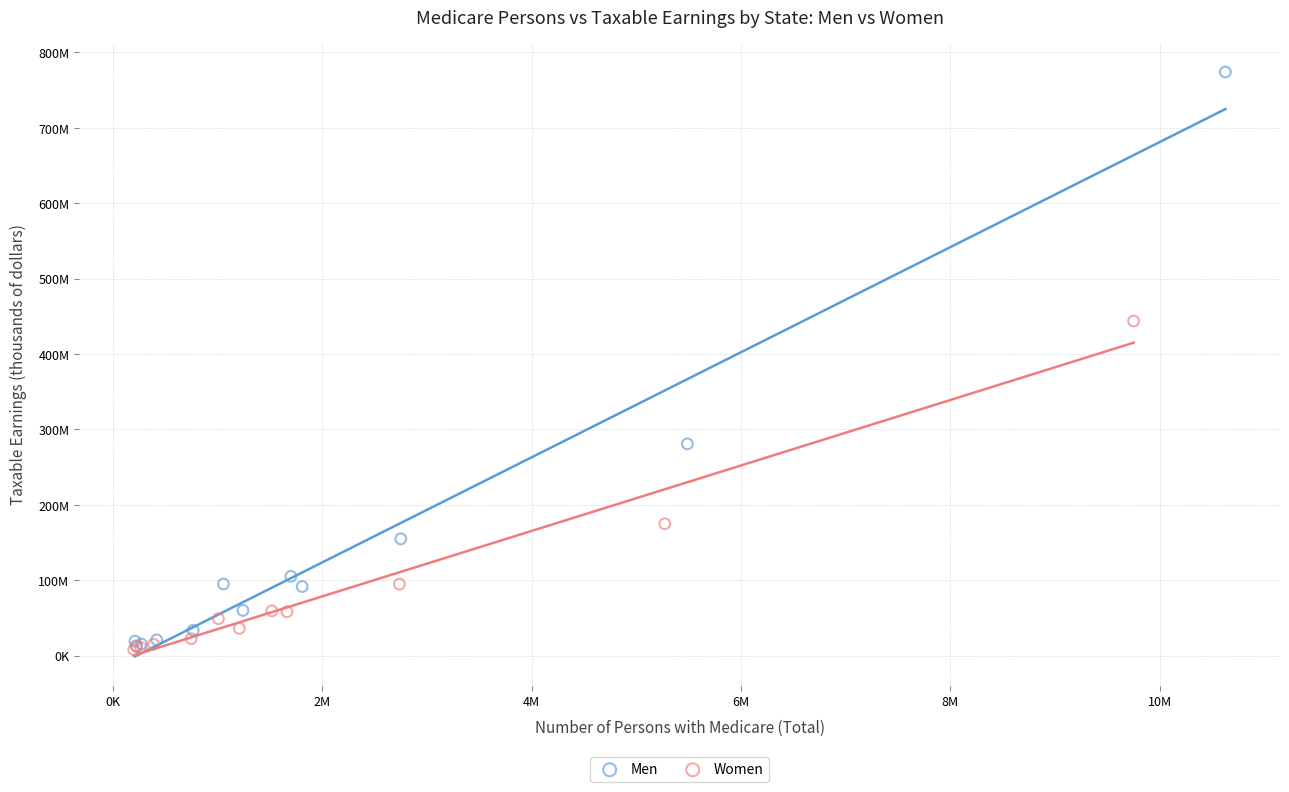

Which series has the largest Y range (max minus min)?

Men